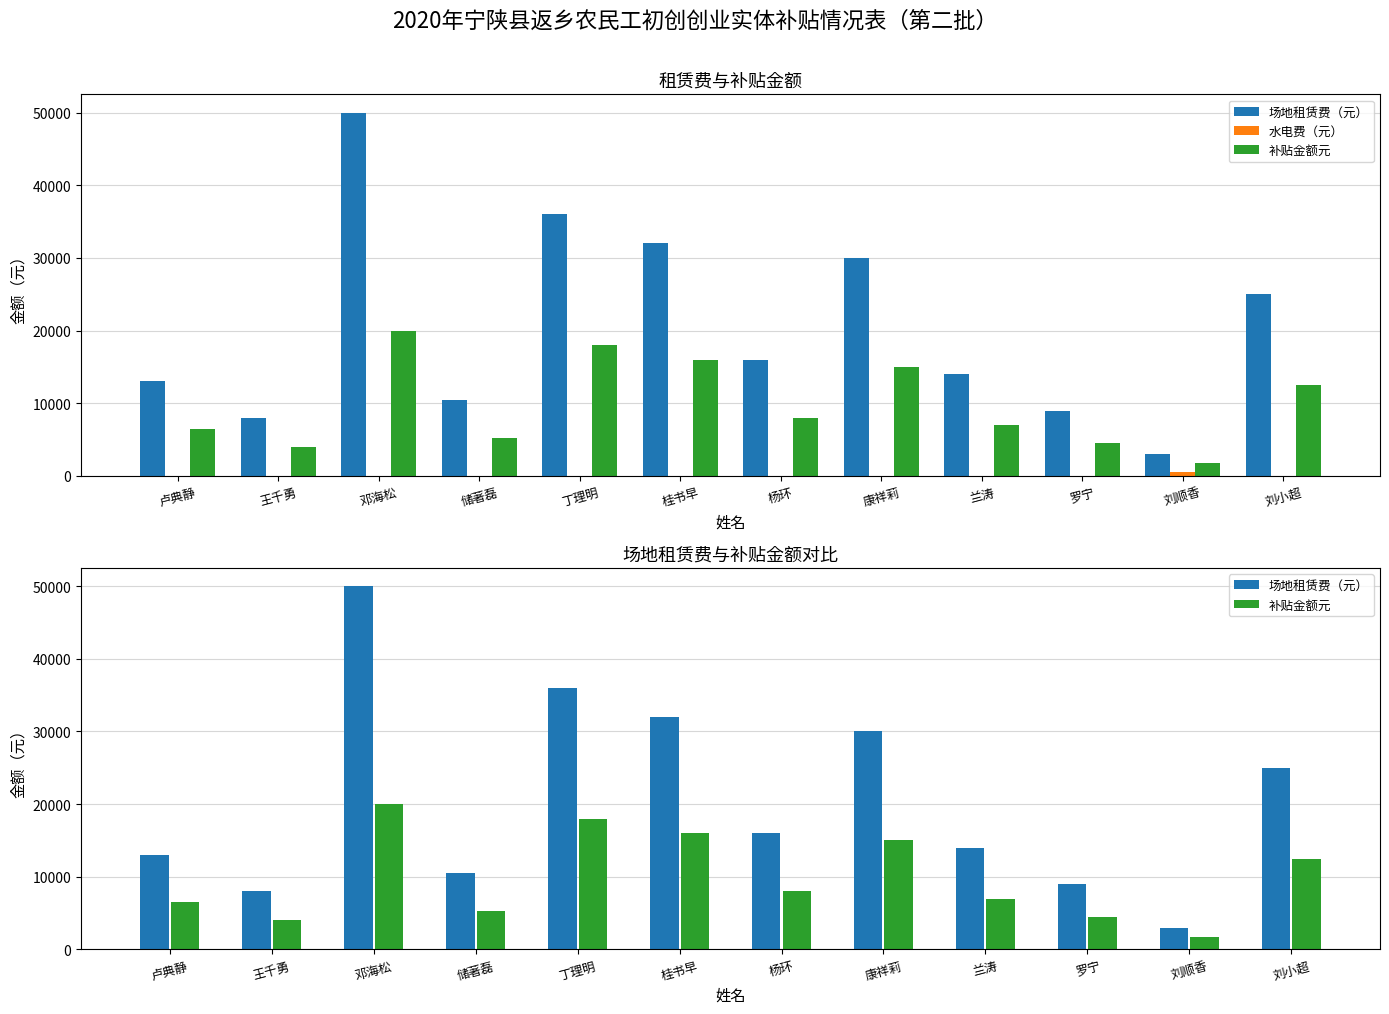

How many data points does each series have?

12